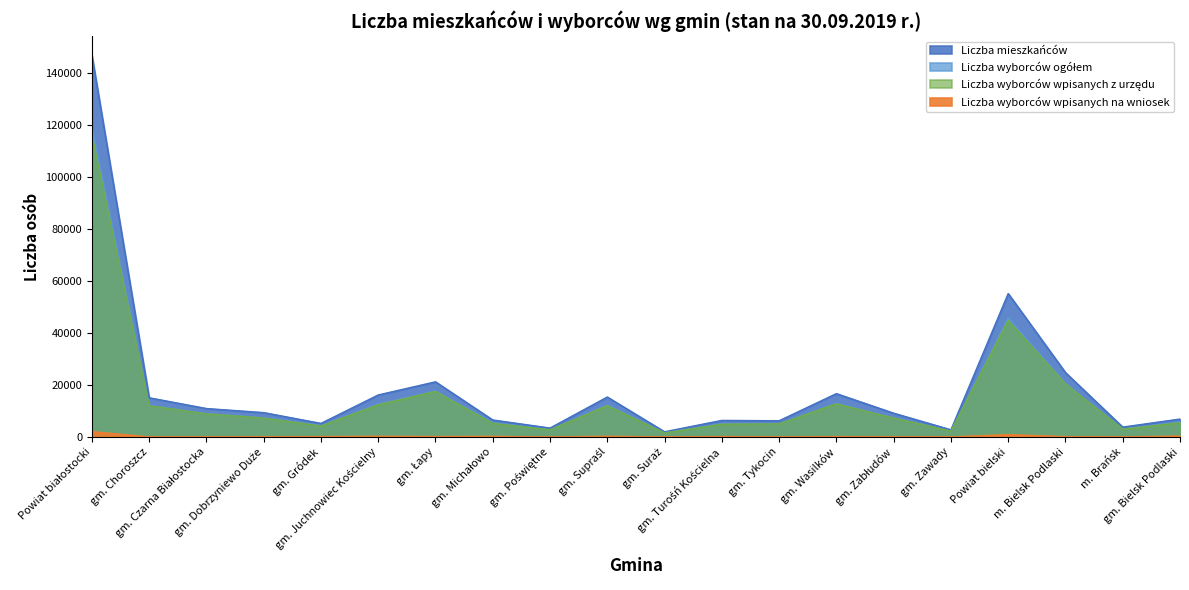

Which series has the largest total across all categories?

Liczba mieszkańców